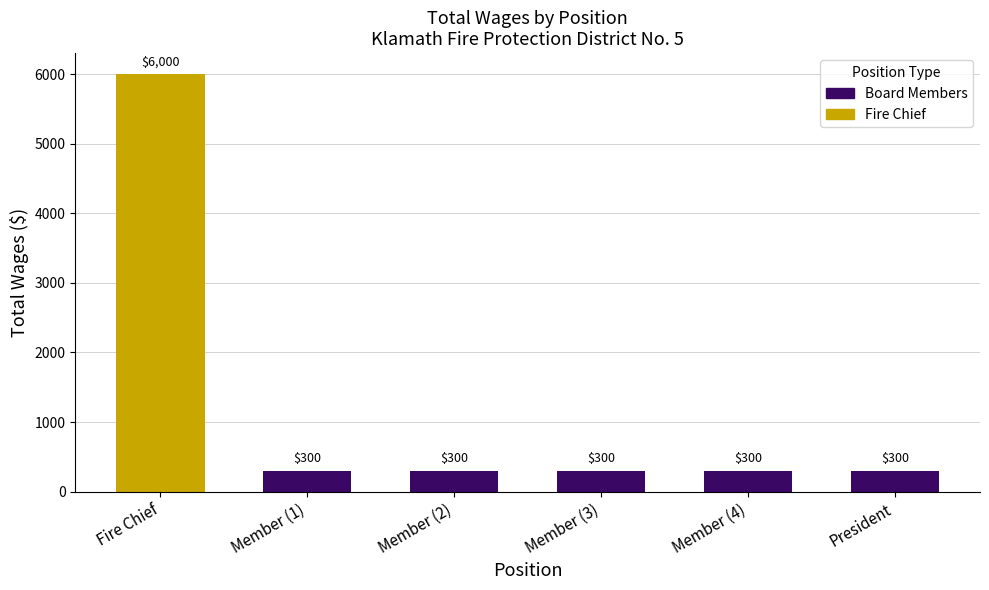

Reading left to right, extract all data points from this chart.

Fire Chief=6000	Member (1)=300	Member (2)=300	Member (3)=300	Member (4)=300	President=300